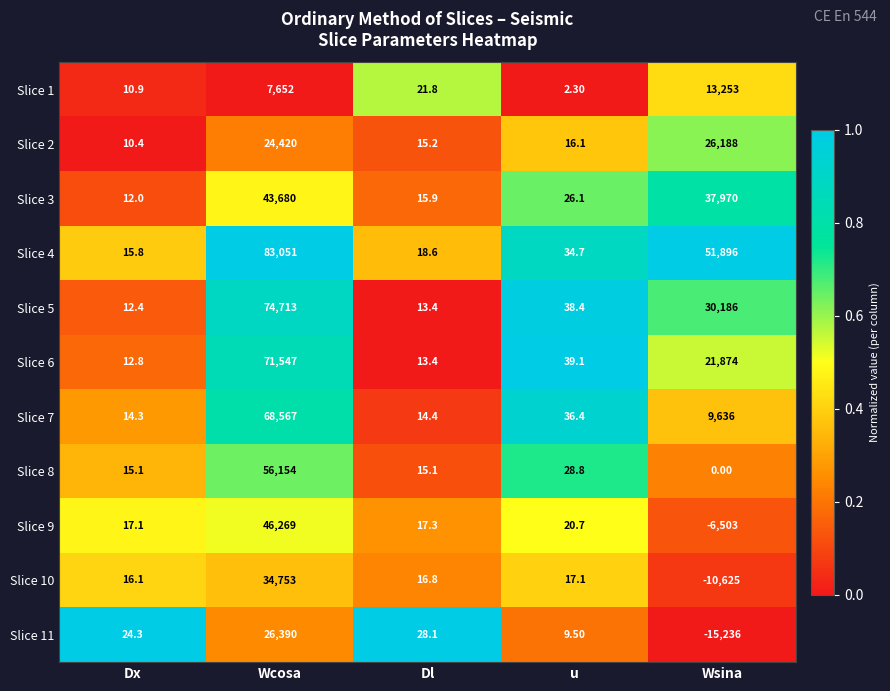

Rank the categories by Slice 9 value from highest to lowest.

Wcosa, u, Dl, Dx, Wsina